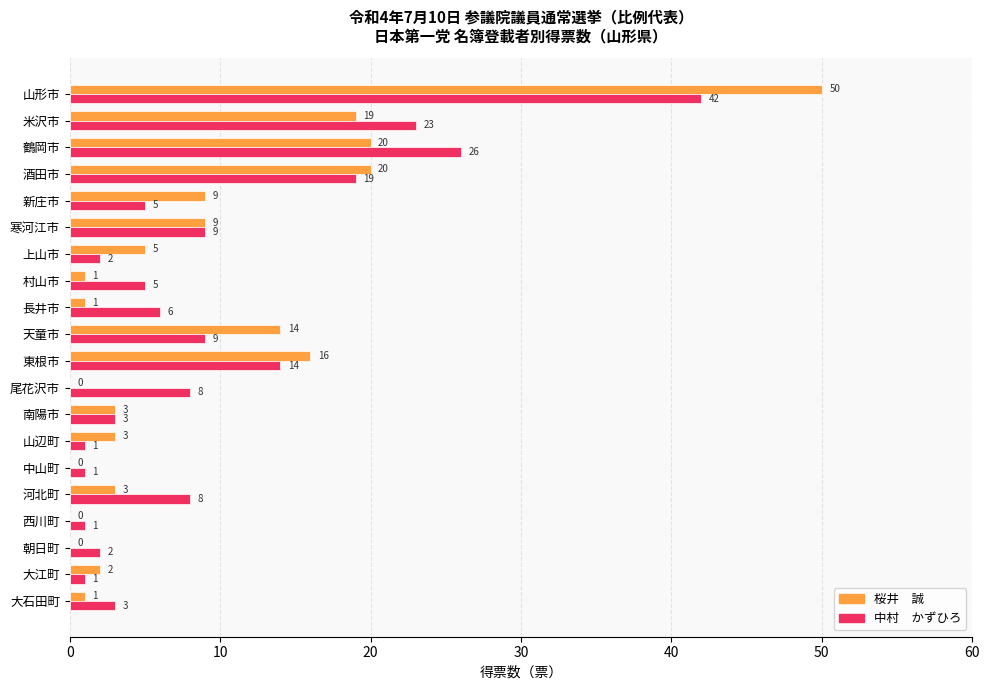

How many series are shown in this chart?

2